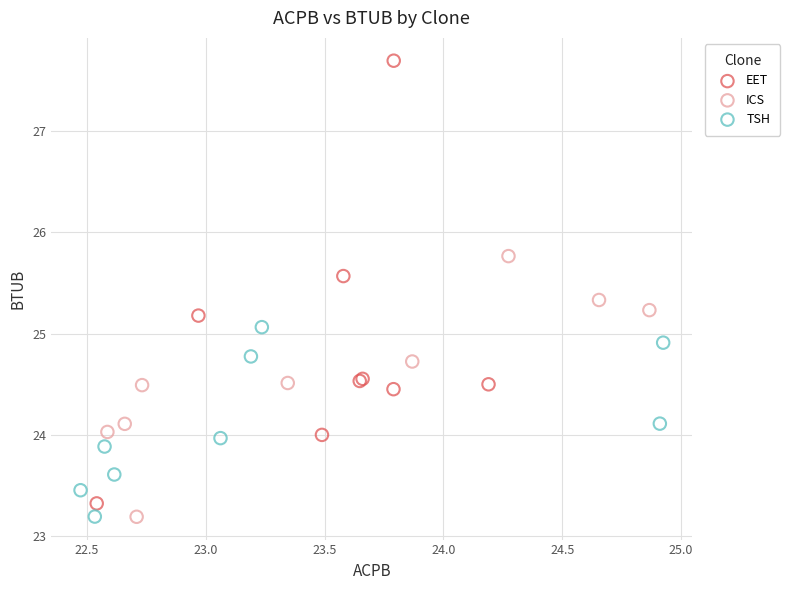

What are all the series names shown in the legend?

EET, ICS, TSH